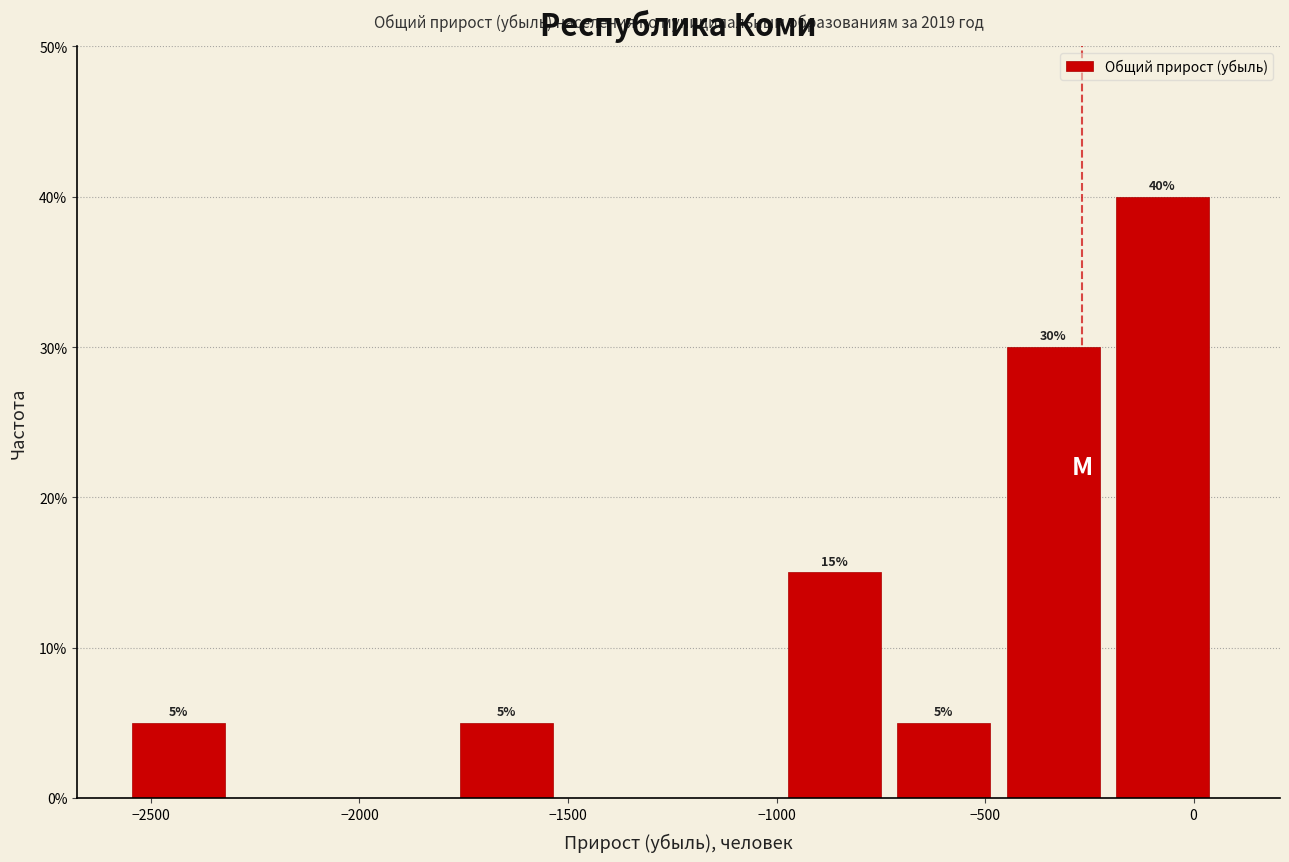

Which range on the x-axis has the tallest bar?

-200 to 100